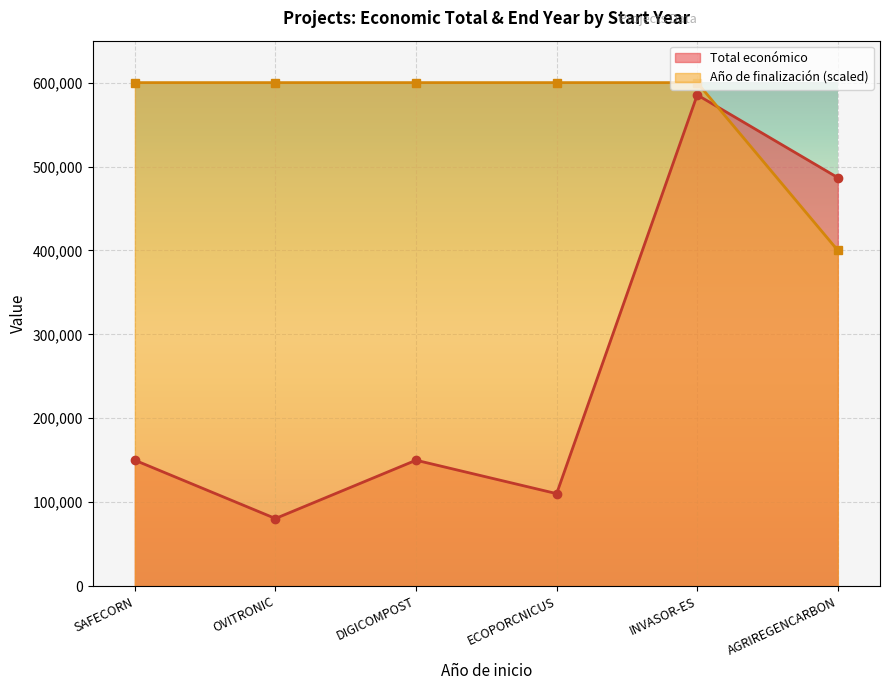

What is the label of the 2nd point from the left?

OVITRONIC